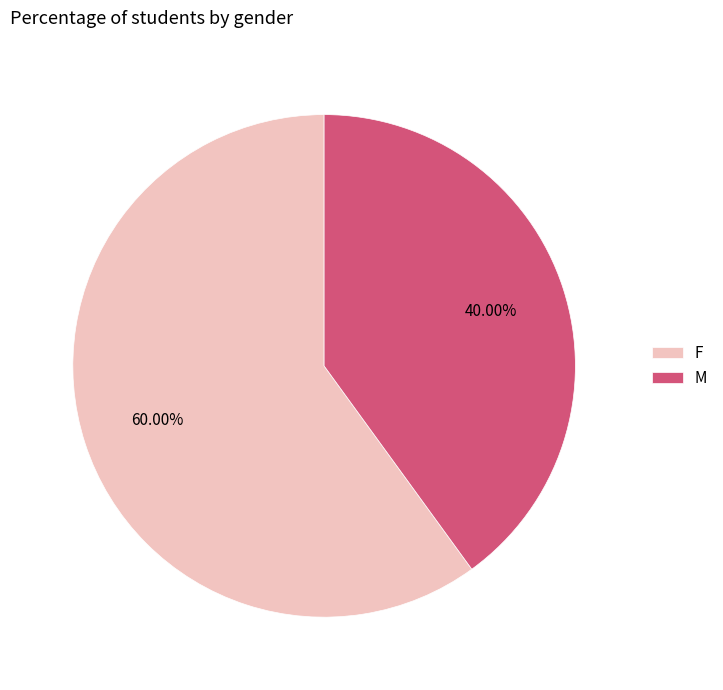

Which category has the smallest portion of the pie?

M